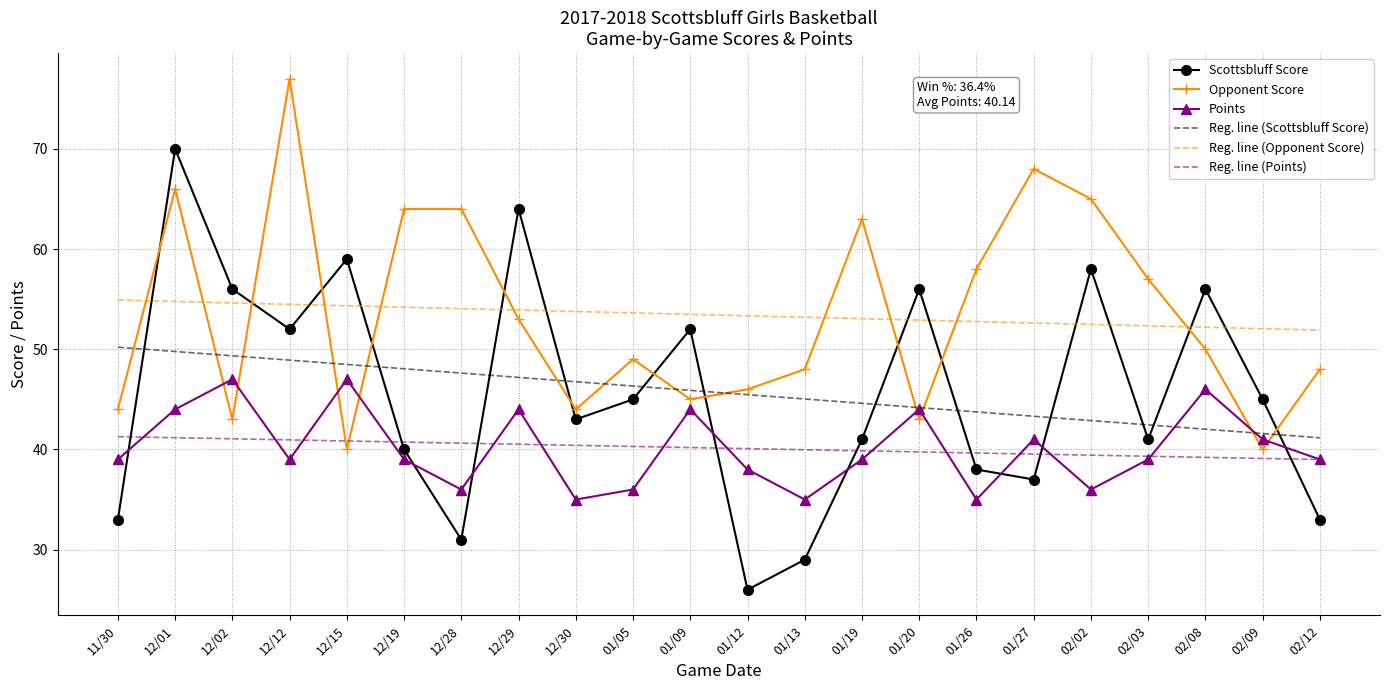

What is the spread (max minus min) of values at 02/08?

16.8